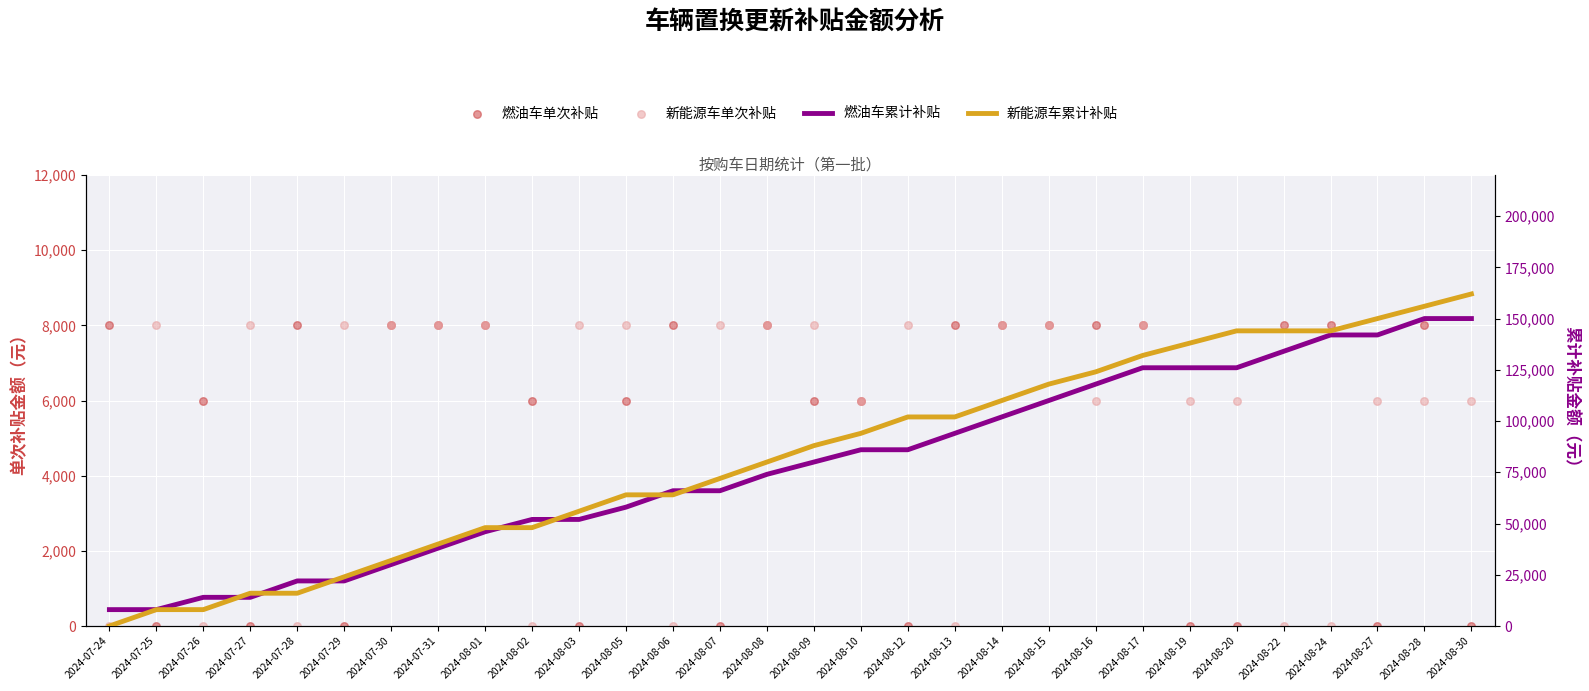

Which series reaches the maximum Y coordinate?

新能源车累计补贴